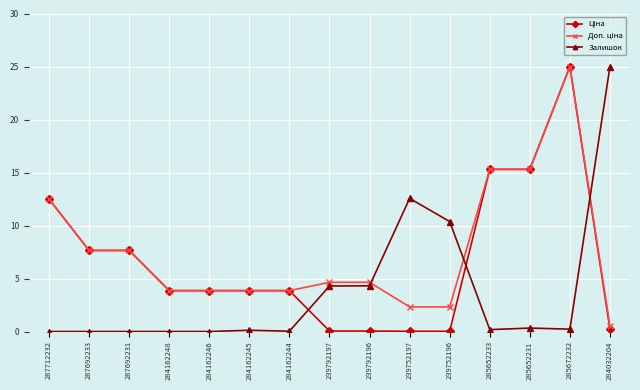

What position from the left is 239792197?

8